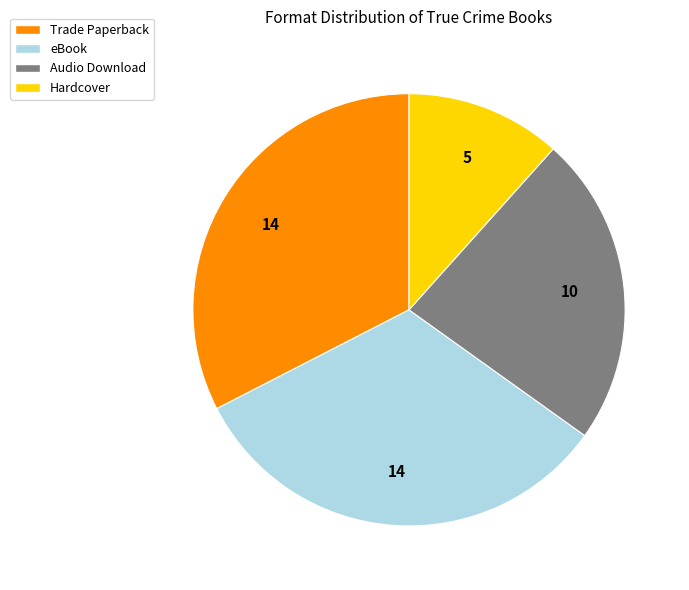

Is Trade Paperback the majority of the pie?

No